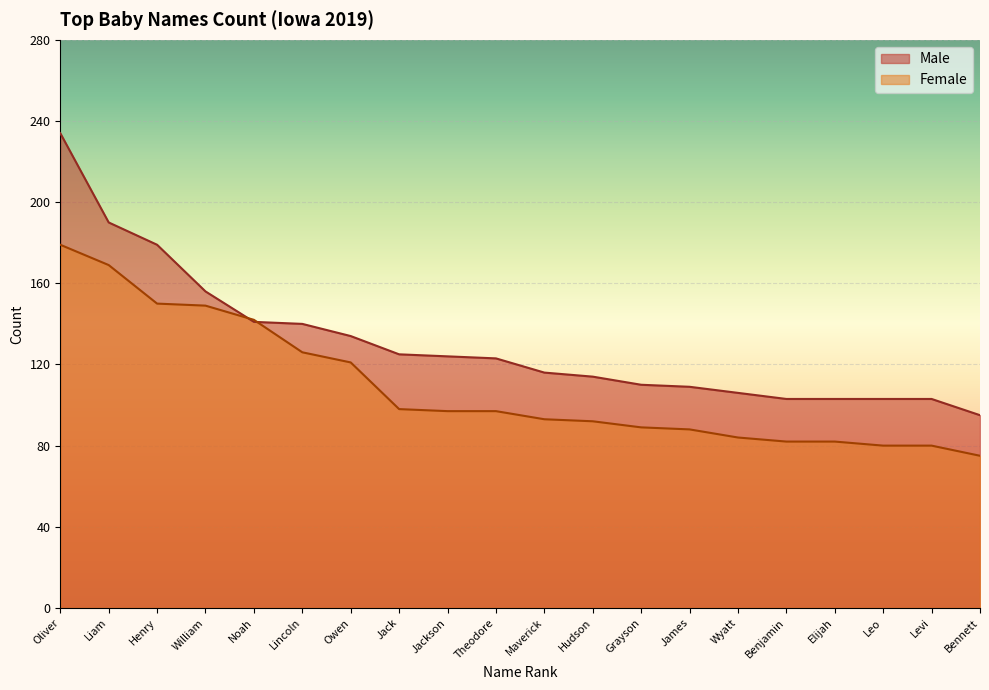

Between Jack and Noah, which is larger?

Noah